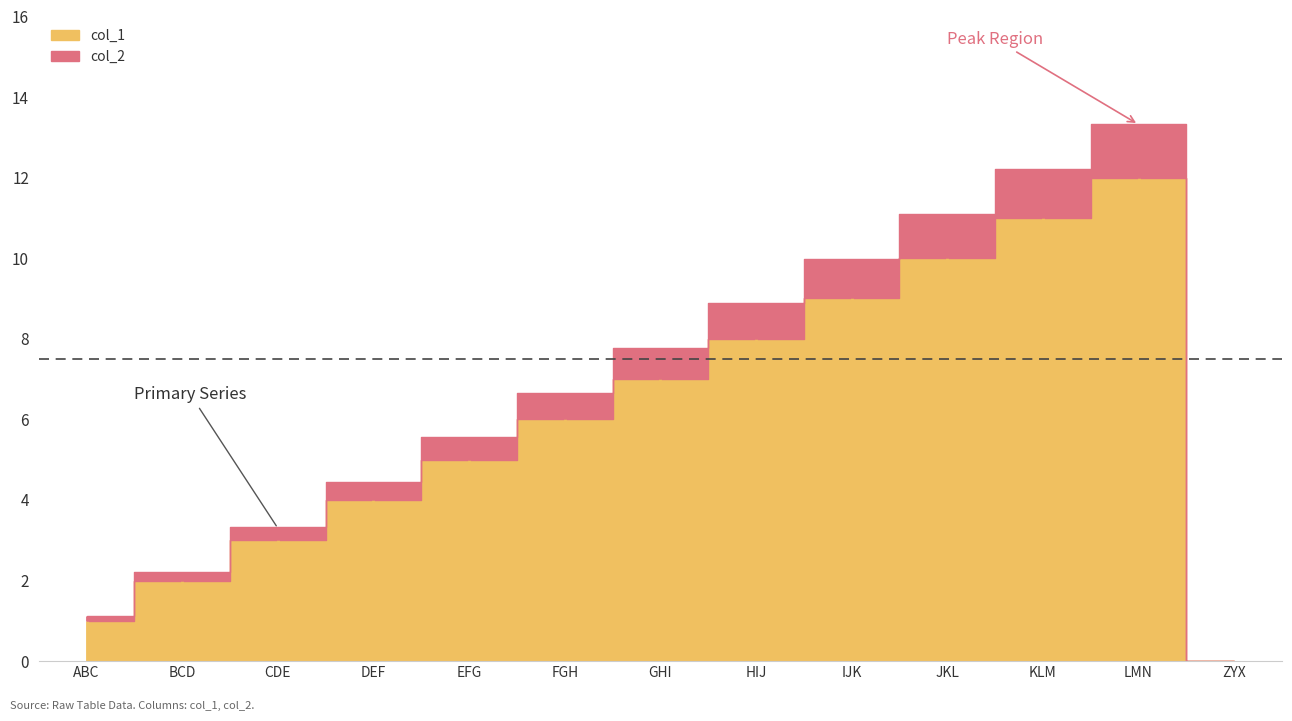

True or false: col_1 and col_2 intersect in this chart.

True